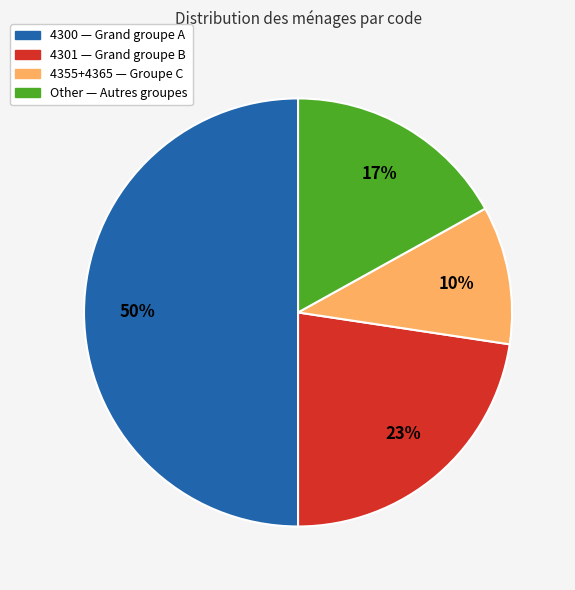

To the nearest percent, what is the difference between the largest and smallest slice percentages?

40%